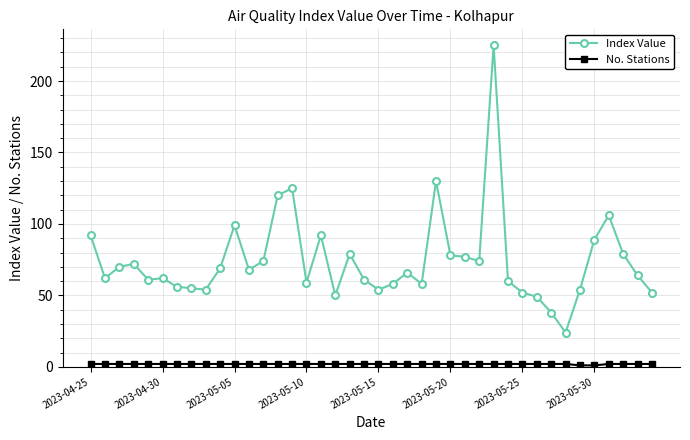

What is the maximum value for Index Value?

225